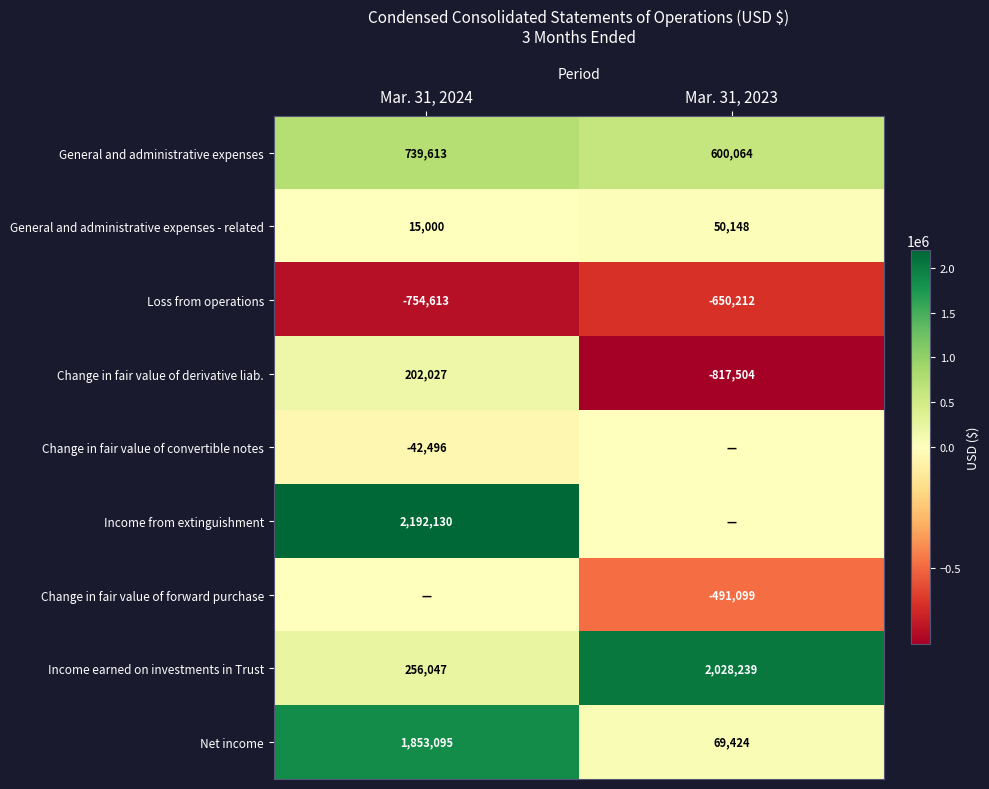

At which category is the sum across all series the highest?

Mar. 31, 2024